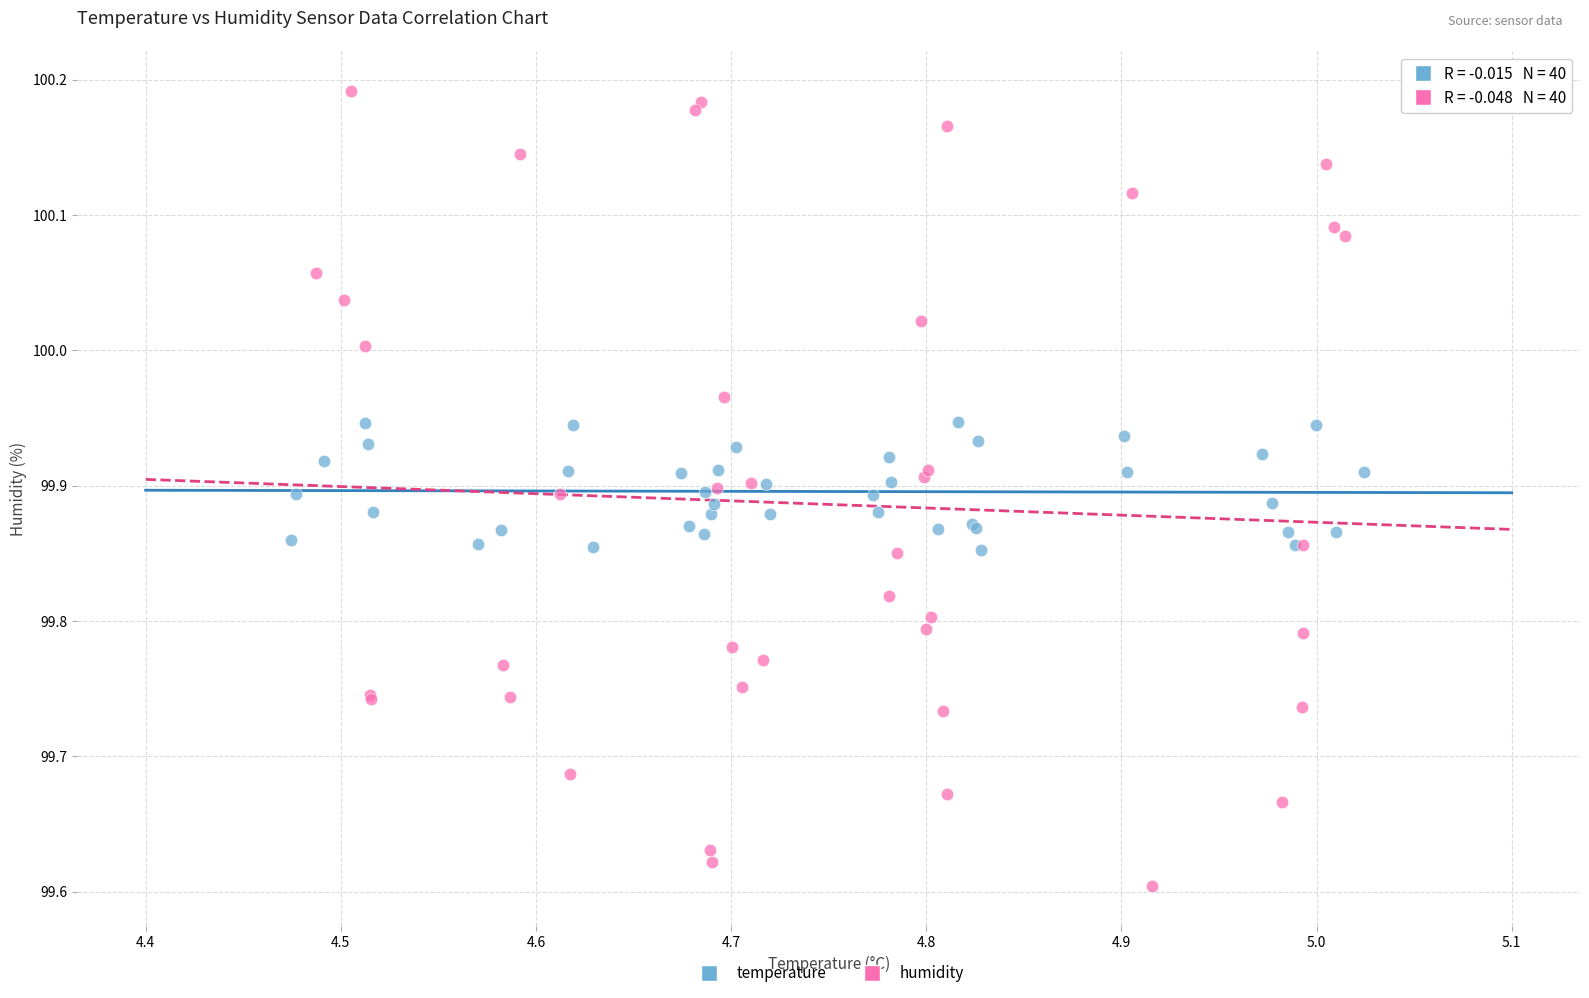

Which series contains the highest Y value?

humidity